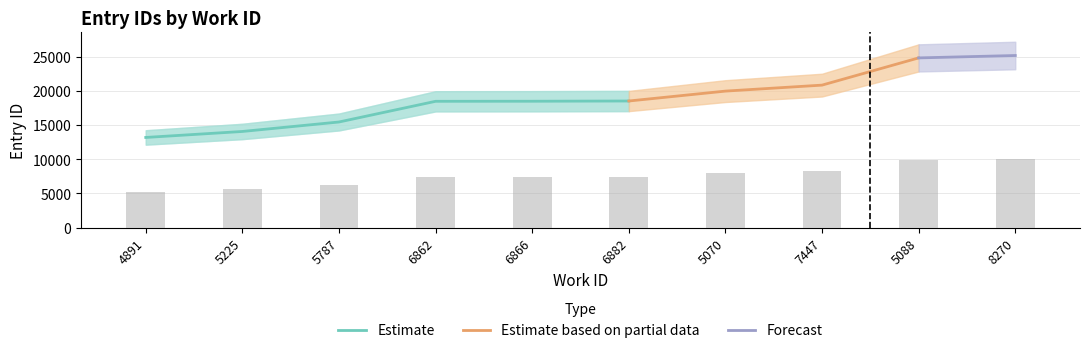

True or false: Estimate has a value of 7741 at 5225.

False